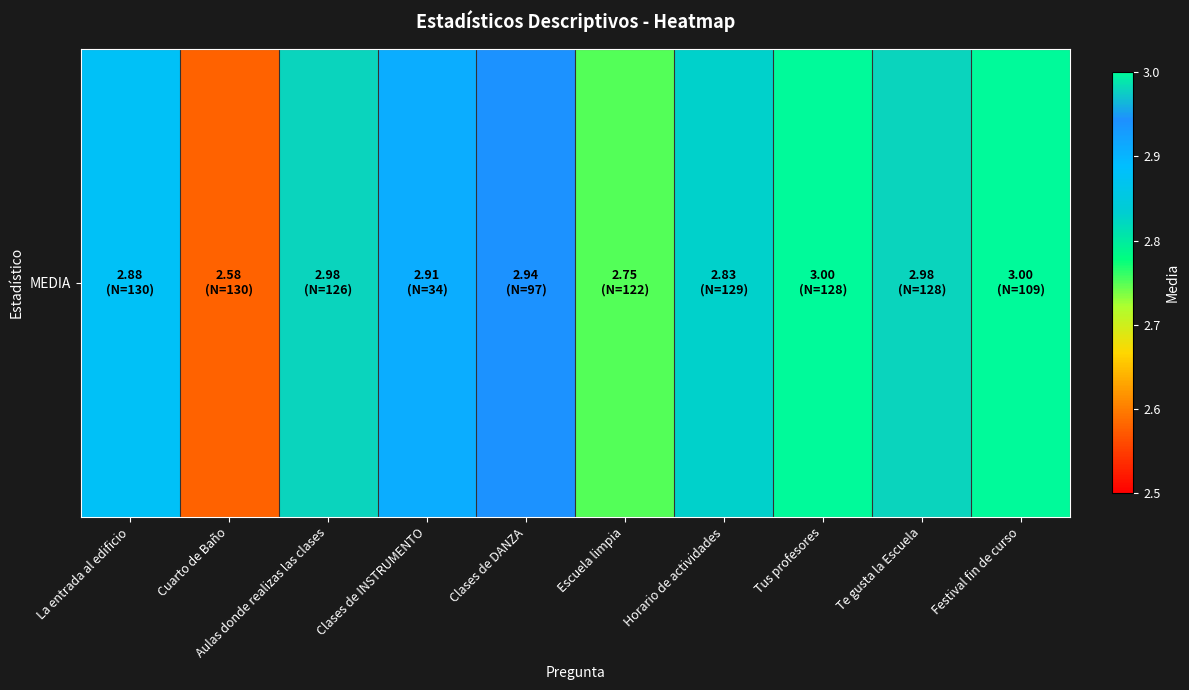

What is the sum of all values?

28.9